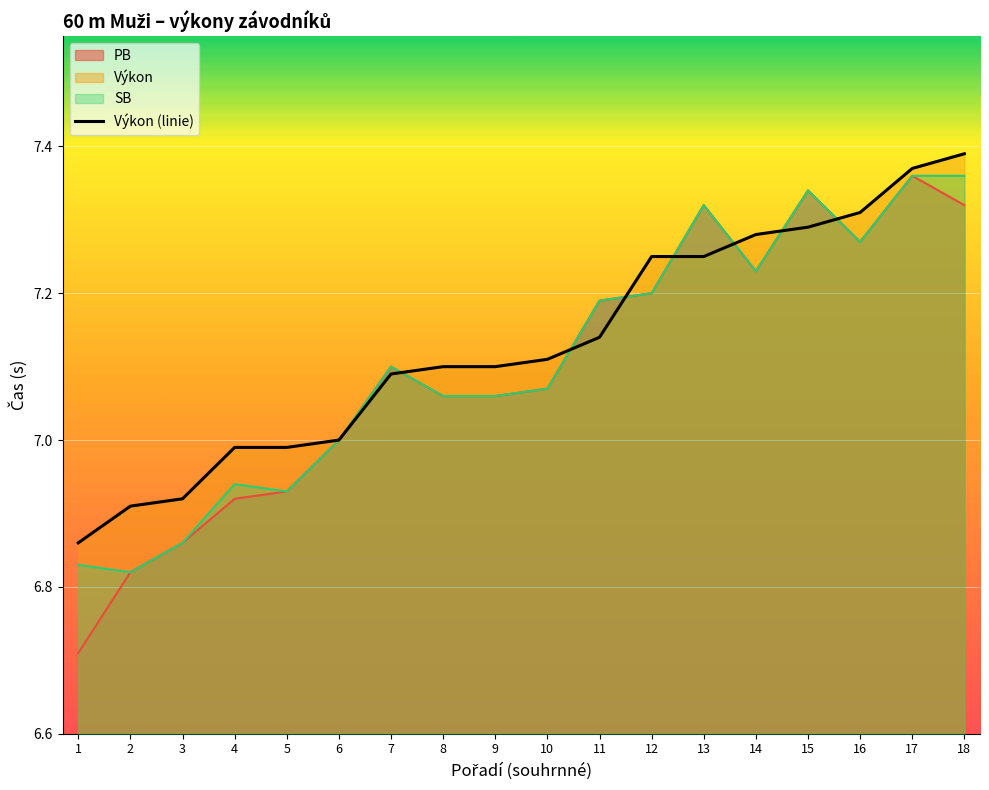

What is the greatest value displayed?

7.4